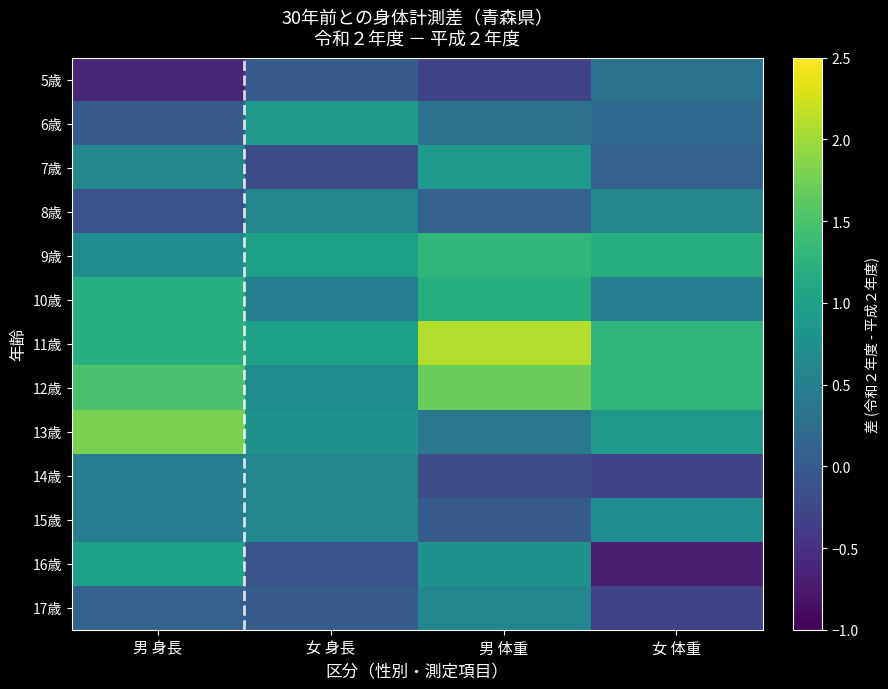

Reading right to left, list all the values displayed in this chart.

5歳: 女 体重=0.3	男 体重=-0.3	女 身長=0.0	男 身長=-0.6
6歳: 女 体重=0.2	男 体重=0.3	女 身長=0.9	男 身長=0.0
7歳: 女 体重=0.1	男 体重=0.9	女 身長=-0.2	男 身長=0.6
8歳: 女 体重=0.6	男 体重=0.1	女 身長=0.6	男 身長=-0.1
9歳: 女 体重=1.2	男 体重=1.3	女 身長=1.0	男 身長=0.7
10歳: 女 体重=0.5	男 体重=1.2	女 身長=0.5	男 身長=1.2
11歳: 女 体重=1.3	男 体重=2.1	女 身長=1.0	男 身長=1.2
12歳: 女 体重=1.3	男 体重=1.7	女 身長=0.7	男 身長=1.5
13歳: 女 体重=0.9	男 体重=0.4	女 身長=0.8	男 身長=1.8
14歳: 女 体重=-0.3	男 体重=-0.2	女 身長=0.6	男 身長=0.5
15歳: 女 体重=0.7	男 体重=0.0	女 身長=0.6	男 身長=0.5
16歳: 女 体重=-0.7	男 体重=0.8	女 身長=-0.1	男 身長=1.0
17歳: 女 体重=-0.3	男 体重=0.6	女 身長=0.0	男 身長=0.1